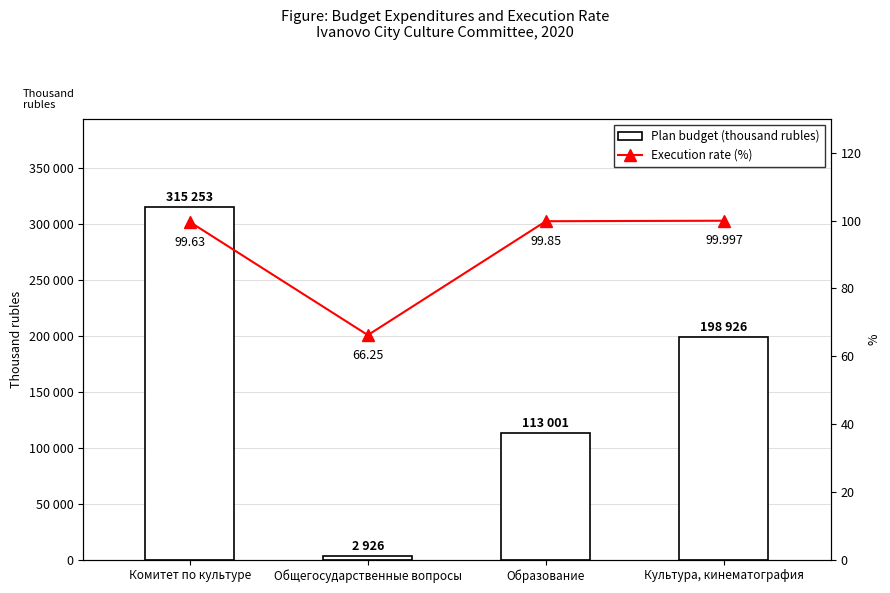

Read the Execution rate (%) value at Общегосударственные вопросы.

66.2